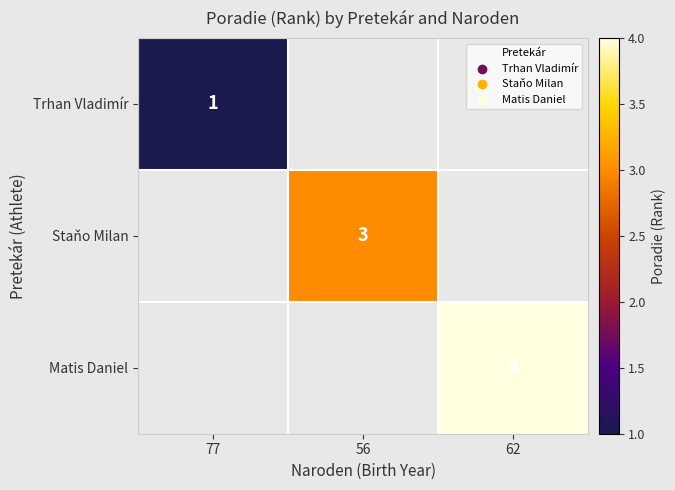

The value of Staňo Milan at 56 is 1. True or false?

False